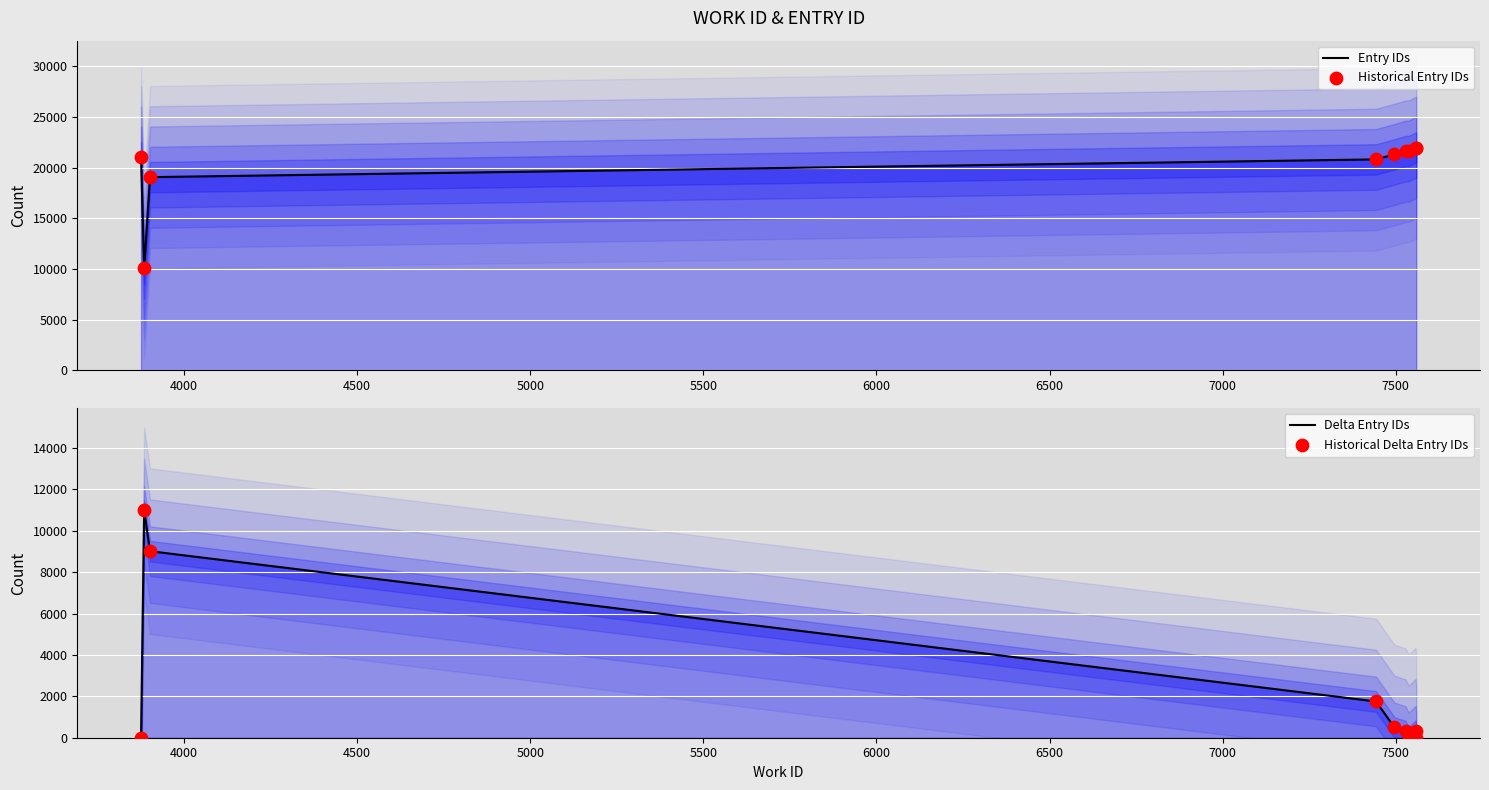

What are all the series names shown in the legend?

Entry IDs, Historical Entry IDs, Delta Entry IDs, Historical Delta Entry IDs